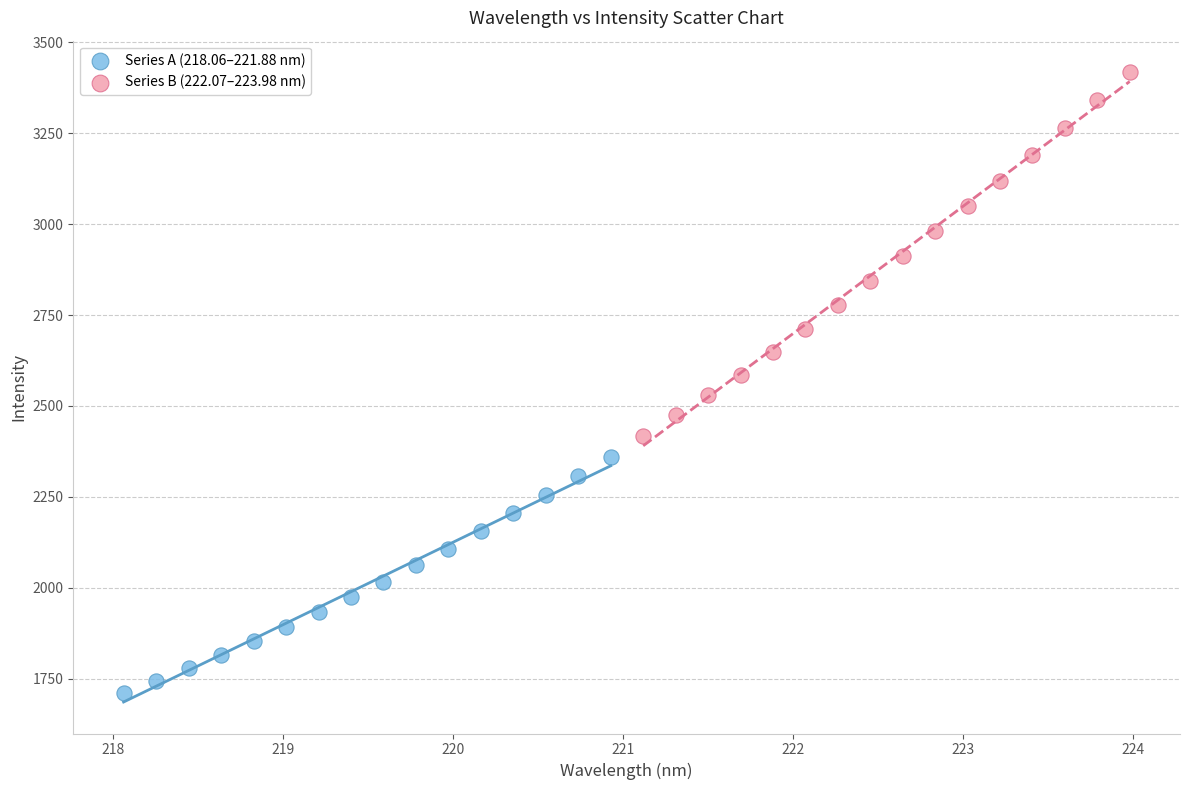

What are all the series names shown in the legend?

Series A (218.06–221.88 nm), Series B (222.07–223.98 nm)